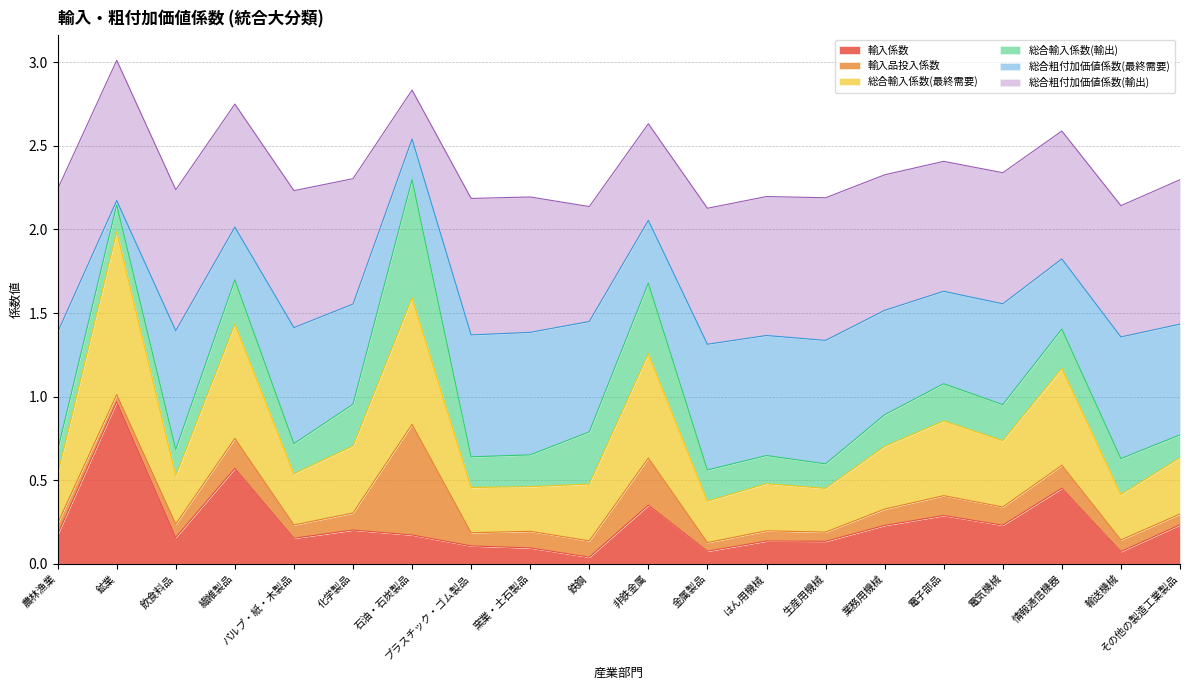

What is the maximum value for 輸入係数?

1.0